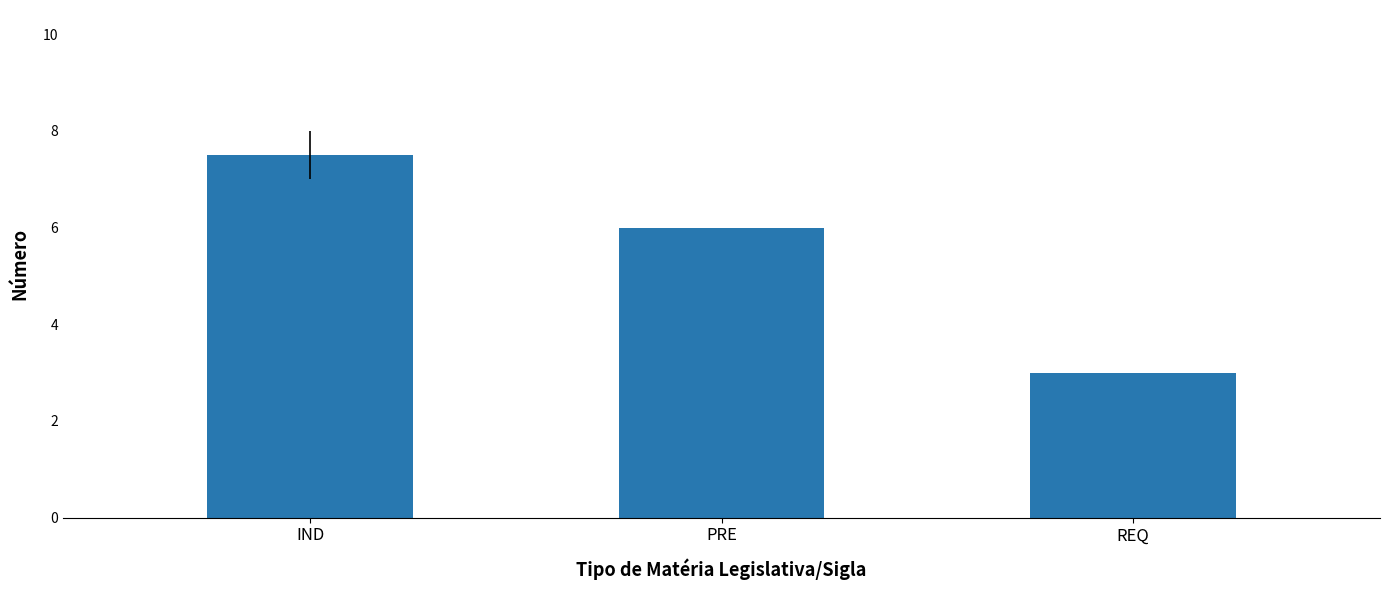

What is the approximate value at PRE?

6.0